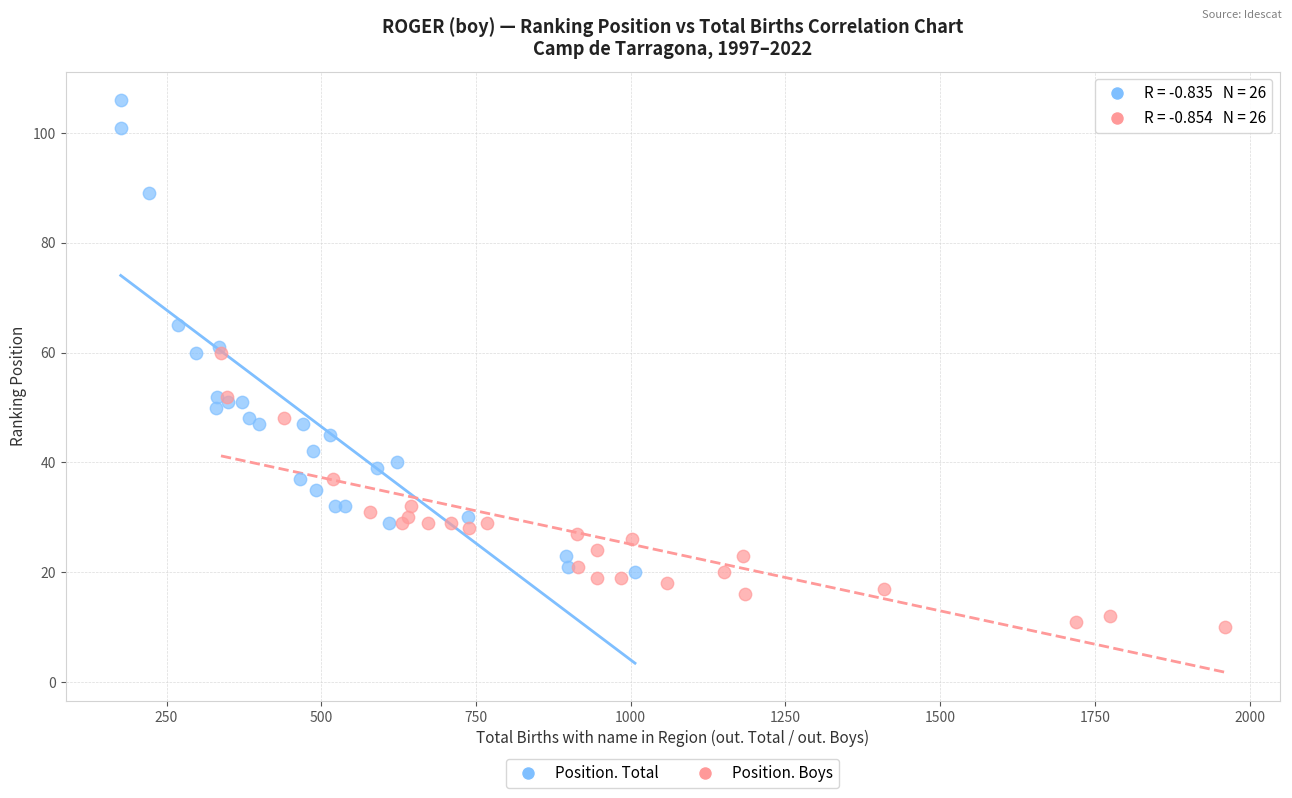

Which series has the largest Y range (max minus min)?

Position. Total